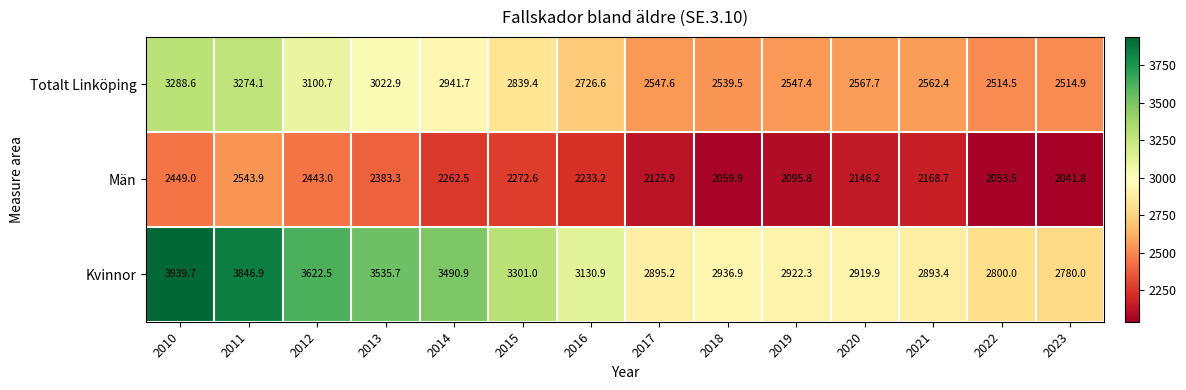

Rank the series by their average value, from highest to lowest.

Kvinnor, Totalt Linköping, Män